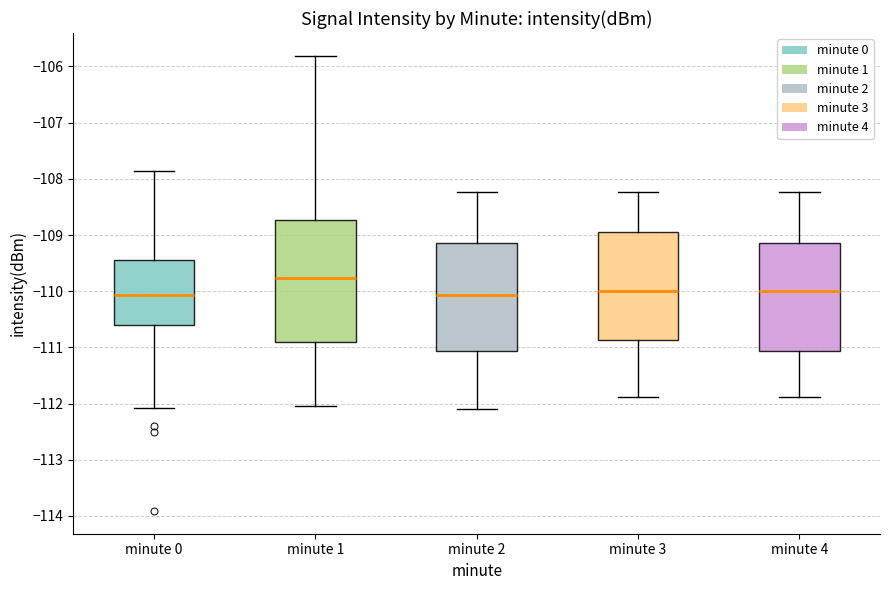

Which box's median line is the highest?

minute 1